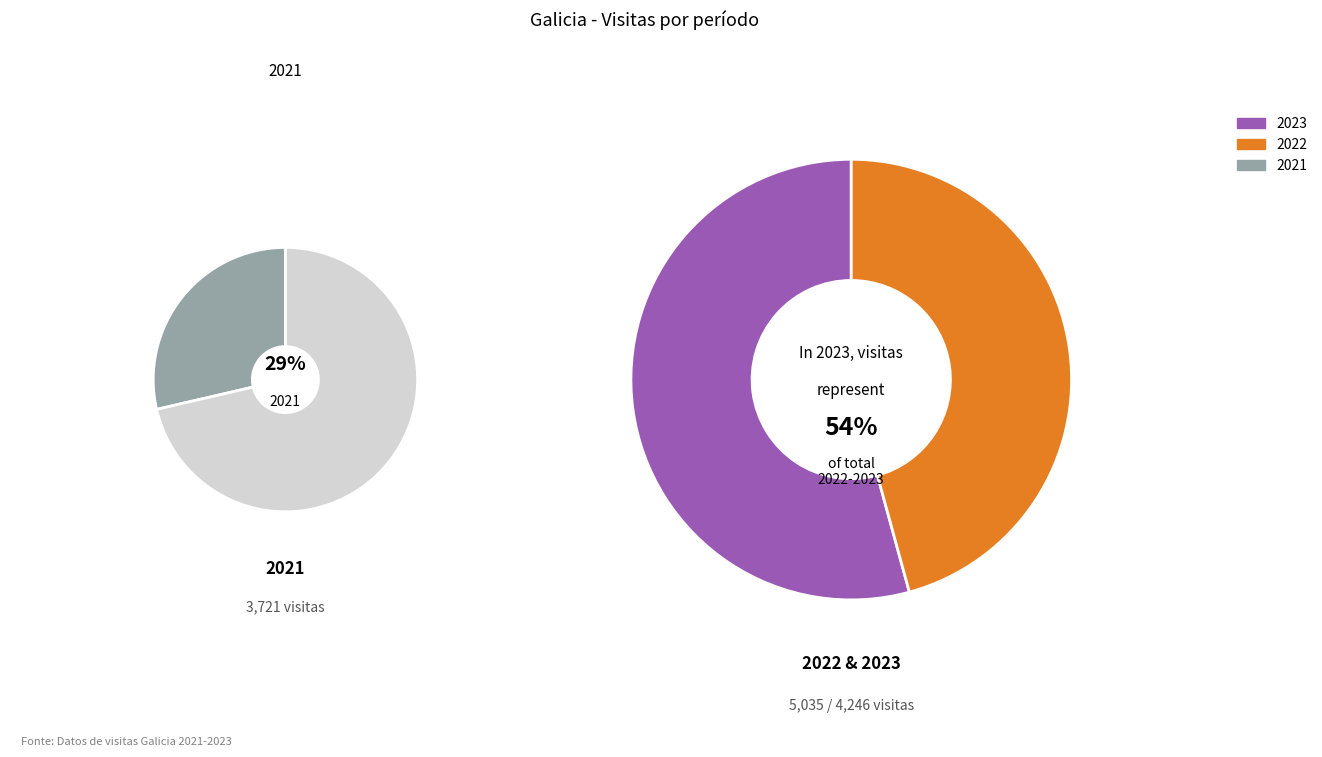

Rank the categories by value from highest to lowest.

2023, 2022, 2021